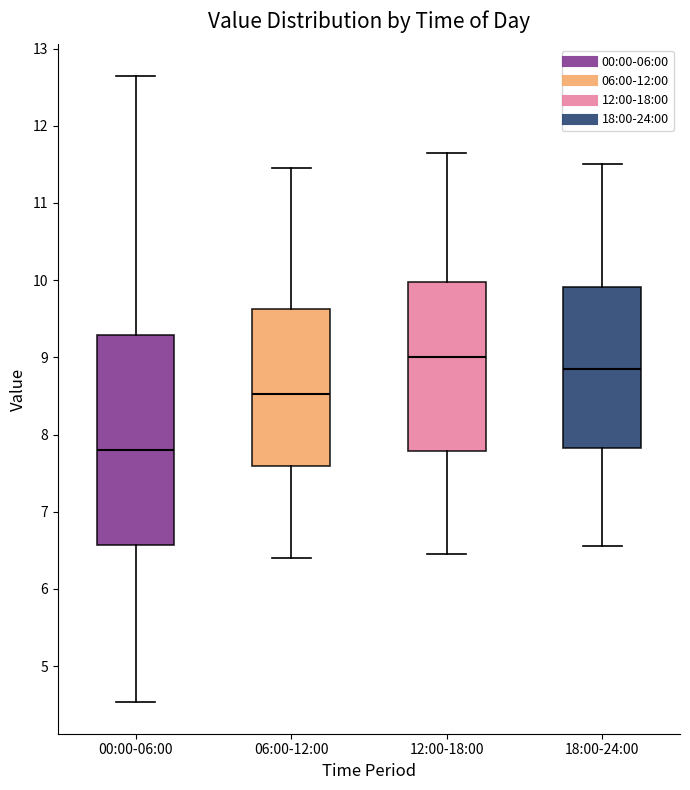

Comparing the boxes themselves (not the whiskers), which one is the tallest?

00:00-06:00